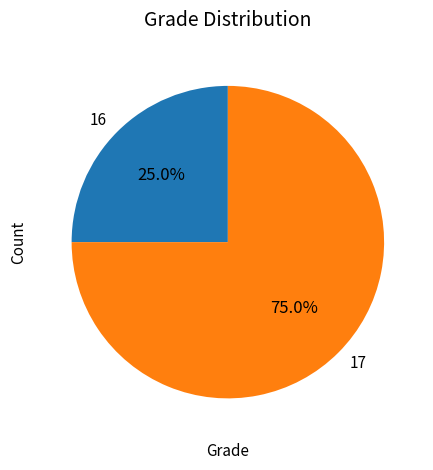

Between 16 and 17, which is larger?

17